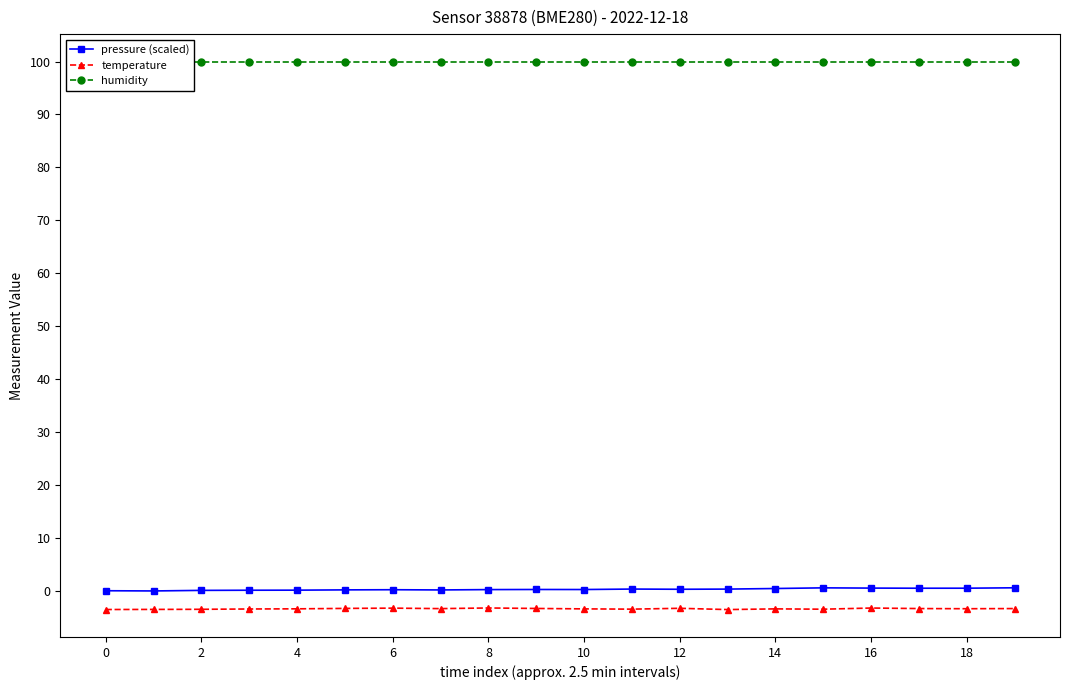

True or false: pressure (scaled) and temperature intersect in this chart.

False